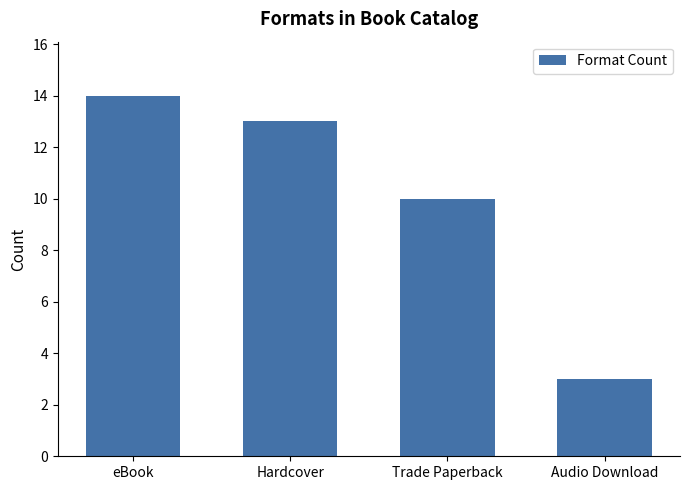

What is the sum of all values?

40